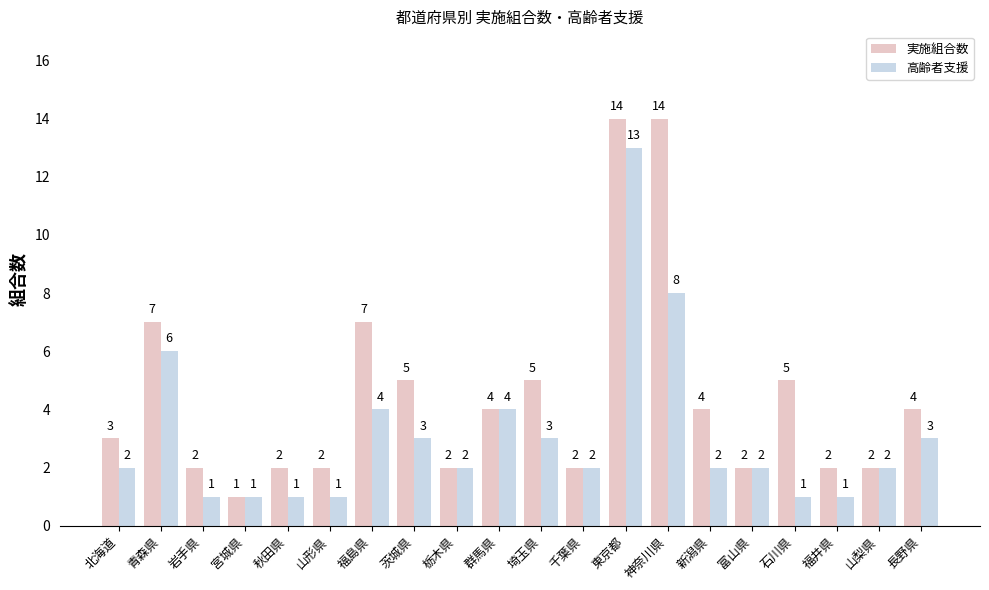

Rank the series at 青森県 from lowest to highest value.

高齢者支援, 実施組合数